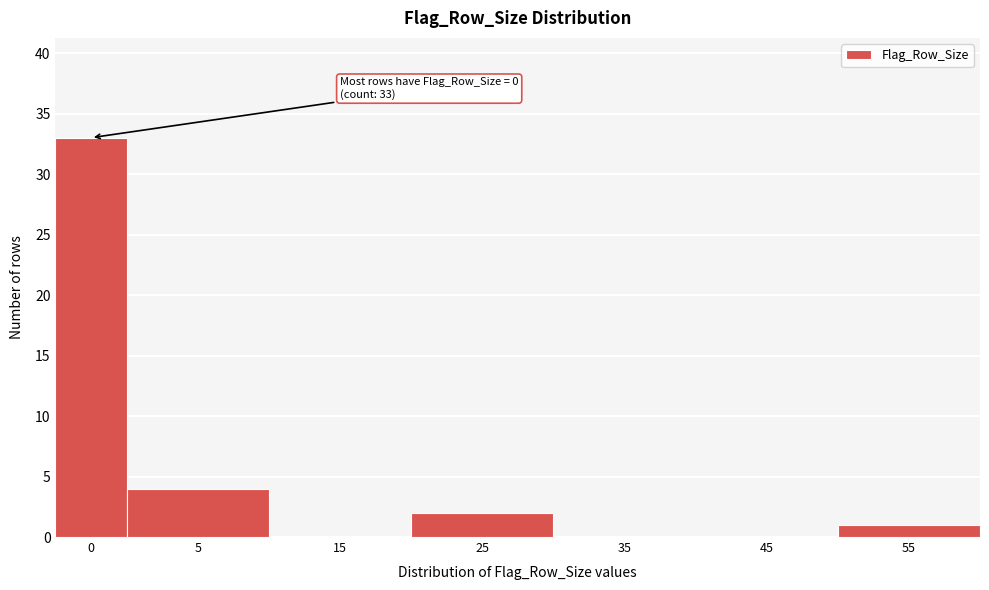

Reading left to right, list all the values displayed in this chart.

0=33	5=4	15=0	25=2	35=0	45=0	55=1